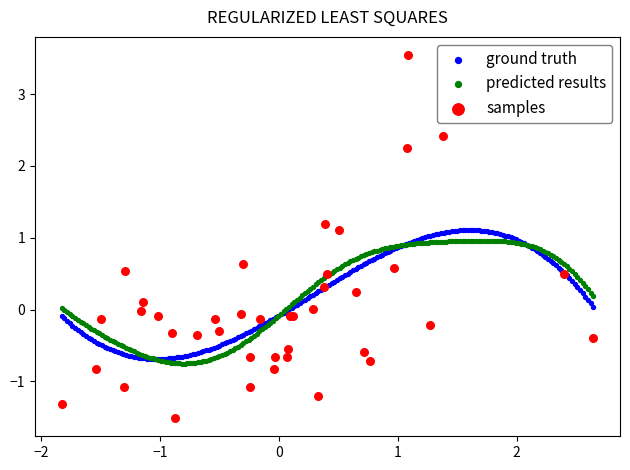

Which series contains the lowest Y value?

samples